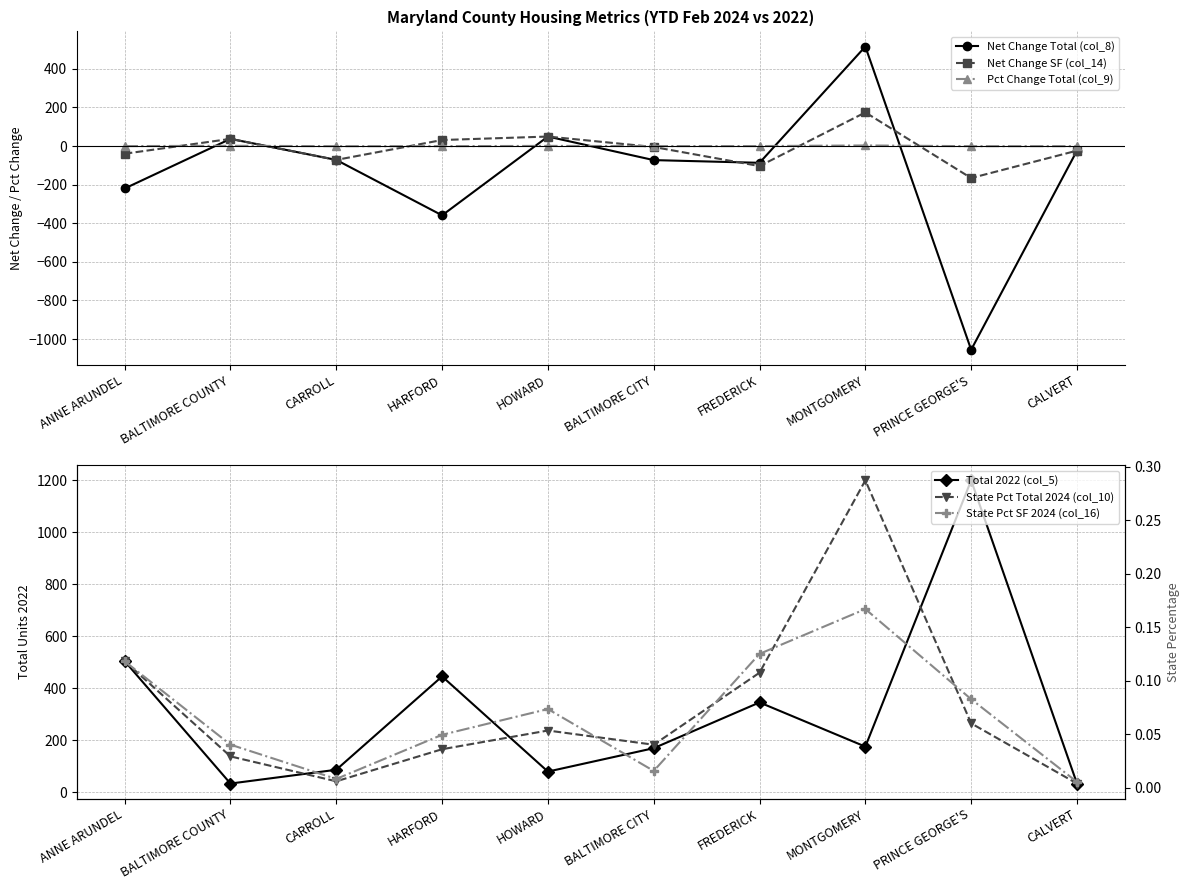

What is the average value of the State Pct SF 2024 (col_16) series?

0.1